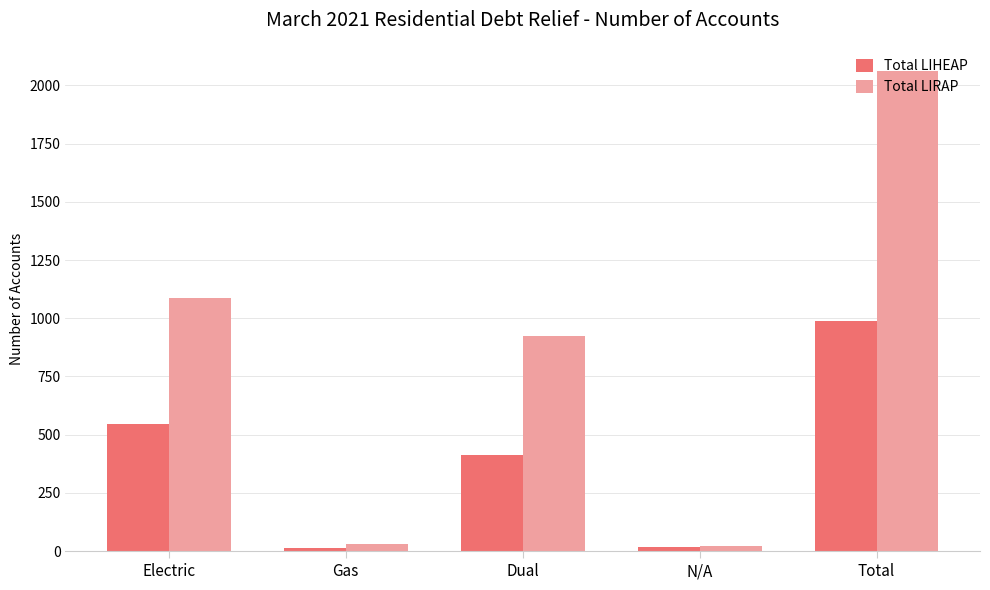

What position from the left is N/A?

4